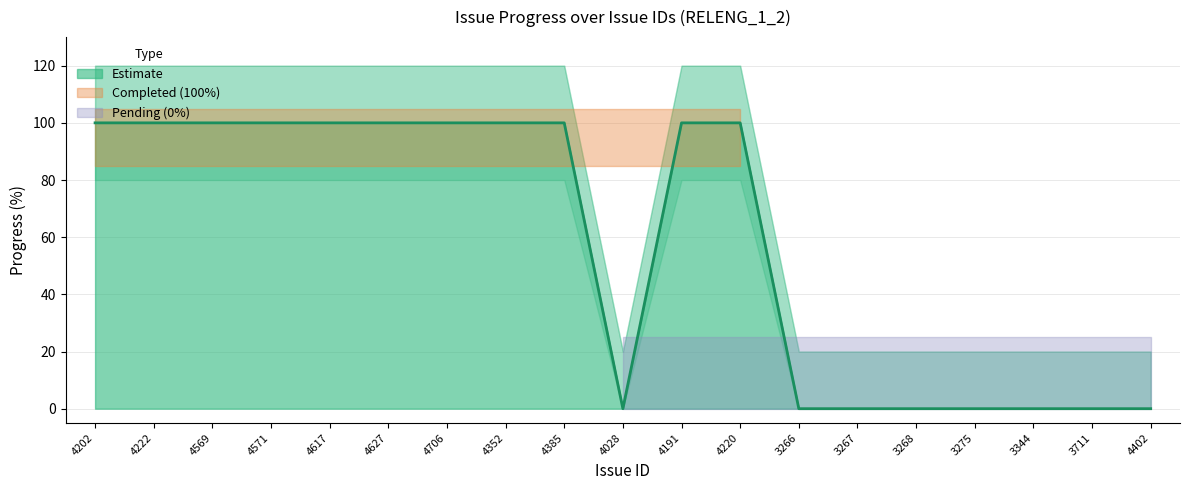

Does the chart display data point markers on the line(s)?

No